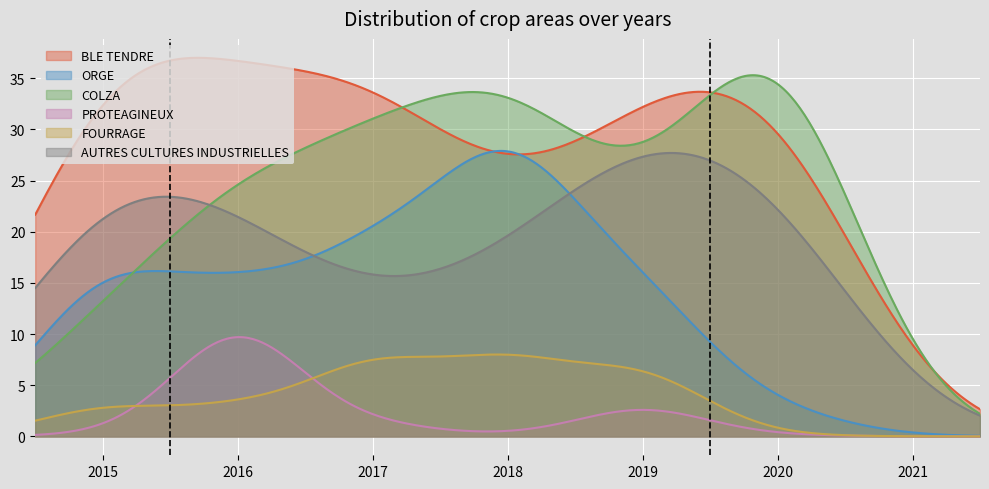

What is the greatest value displayed?

37.0